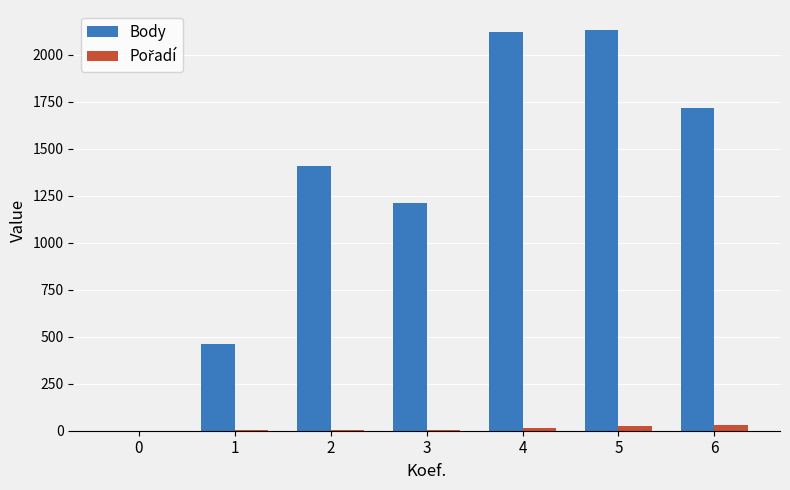

Between 0 and 1, which series saw the biggest shift?

Body